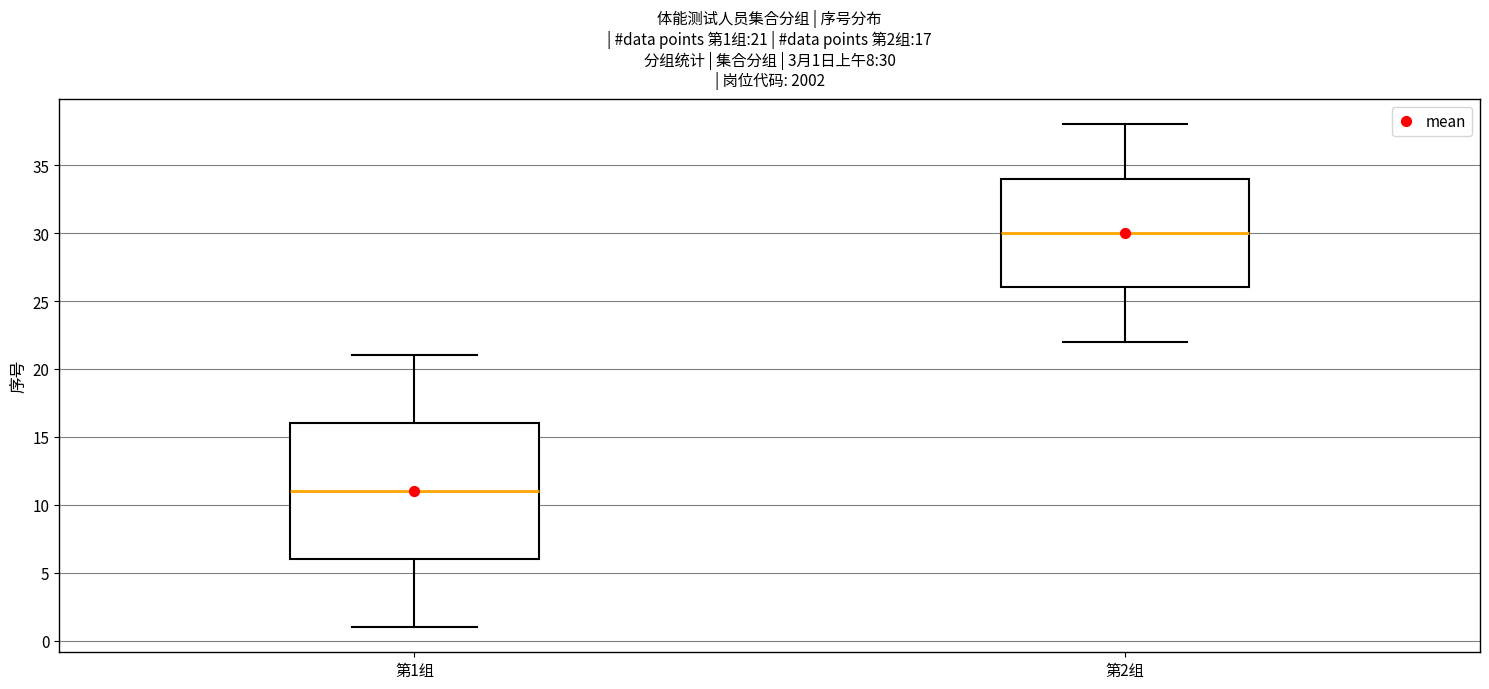

Which box's median line is the highest?

第2组